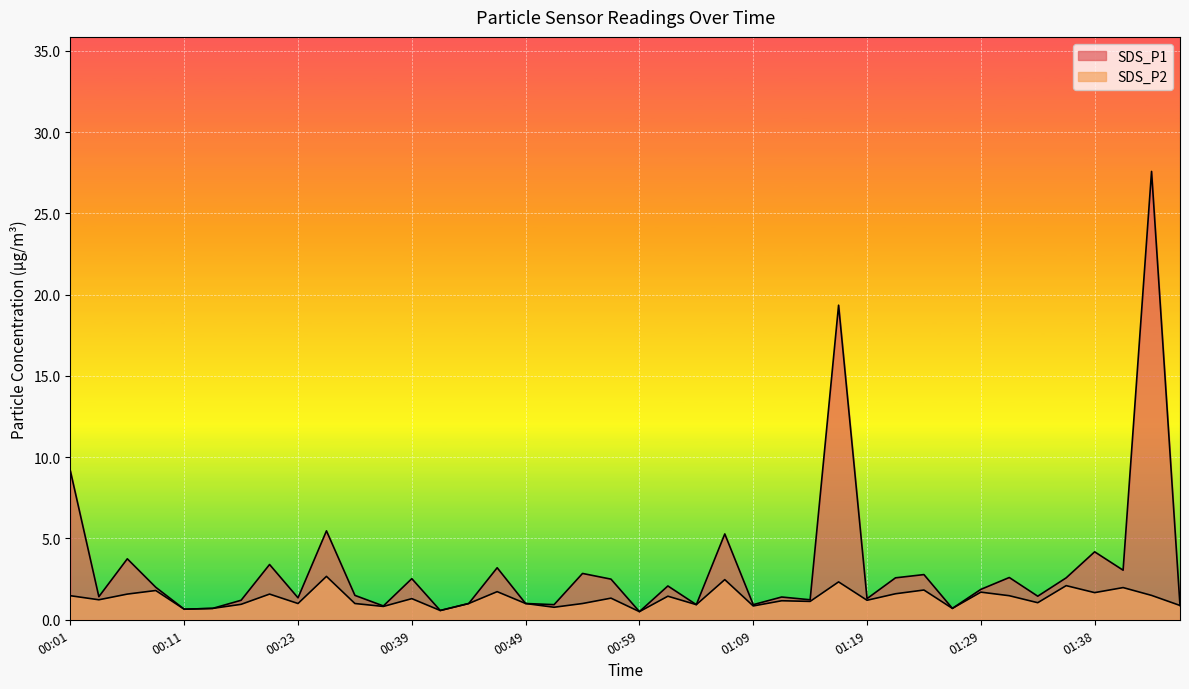

Reading left to right, transcribe all the data shown in this chart.

SDS_P1: 9.2	1.4	3.8	2.0	0.7	0.7	1.2	3.4	1.4	5.5	1.5	0.8	2.5	0.6	1.0	3.2	1.0	0.9	2.9	2.5	0.5	2.1	0.9	5.3	0.9	1.4	1.2	19.4	1.3	2.6	2.8	0.7	1.9	2.6	1.4	2.6	4.2	3.0	27.6	0.9
SDS_P2: 1.5	1.2	1.6	1.8	0.7	0.7	0.9	1.6	1.0	2.7	1.0	0.8	1.3	0.6	1.0	1.7	1.0	0.8	1.0	1.3	0.5	1.4	0.9	2.5	0.8	1.2	1.1	2.3	1.2	1.6	1.8	0.7	1.7	1.5	1.1	2.1	1.7	2.0	1.5	0.9